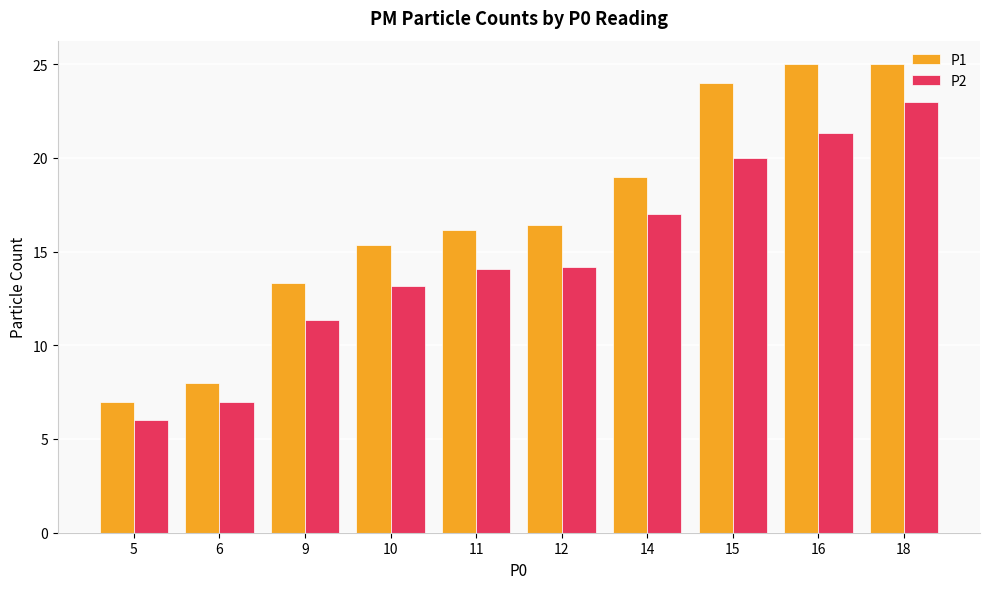

Which series has the largest range (max minus min)?

P1